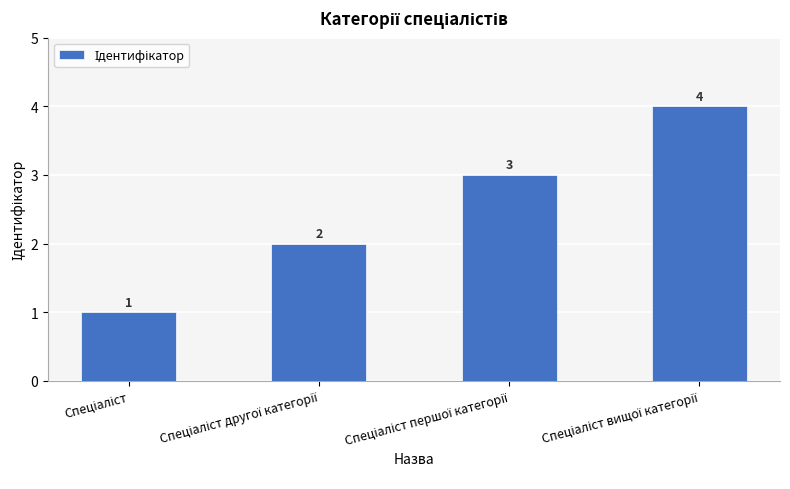

What is the difference between the second highest and second lowest values?

1